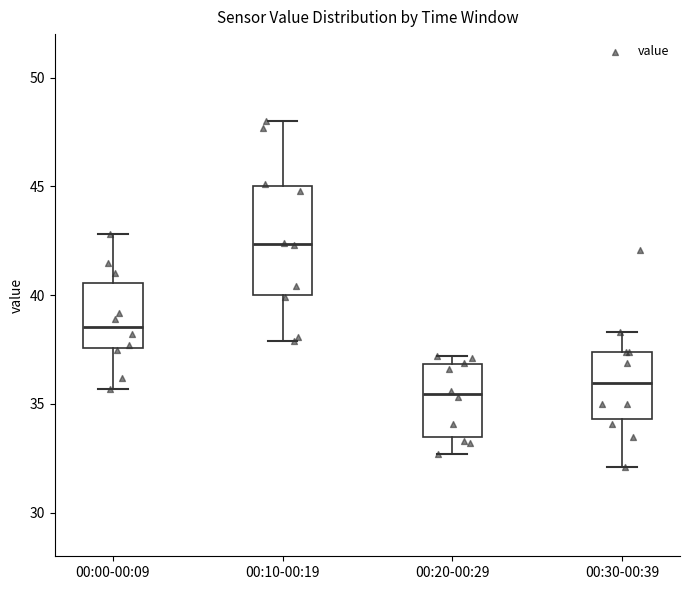

Which box's median line is the highest?

00:10-00:19